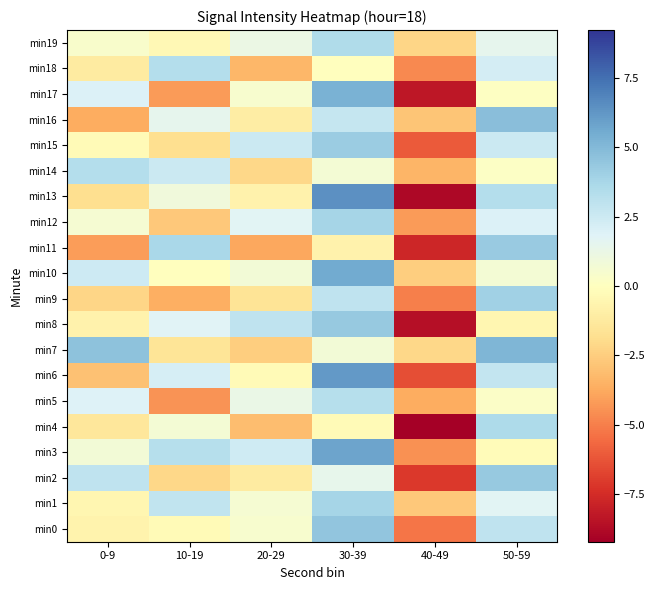

Reading left to right, transcribe all the data shown in this chart.

min0: 0-9=-0.7	10-19=-0.3	20-29=0.5	30-39=4.5	40-49=-5.3	50-59=3.0
min1: 0-9=-0.6	10-19=2.9	20-29=0.6	30-39=3.9	40-49=-2.7	50-59=1.7
min2: 0-9=3.0	10-19=-2.1	20-29=-1.2	30-39=1.4	40-49=-7.1	50-59=4.4
min3: 0-9=0.8	10-19=3.3	20-29=2.4	30-39=5.8	40-49=-4.5	50-59=-0.2
min4: 0-9=-1.4	10-19=0.7	20-29=-3.1	30-39=-0.3	40-49=-9.2	50-59=3.6
min5: 0-9=1.9	10-19=-4.4	20-29=1.3	30-39=3.3	40-49=-3.7	50-59=0.3
min6: 0-9=-3.0	10-19=2.2	20-29=-0.3	30-39=6.2	40-49=-6.4	50-59=2.9
min7: 0-9=4.7	10-19=-1.5	20-29=-2.5	30-39=0.8	40-49=-2.1	50-59=5.2
min8: 0-9=-0.7	10-19=1.8	20-29=3.0	30-39=4.4	40-49=-8.6	50-59=-0.5
min9: 0-9=-2.2	10-19=-3.6	20-29=-1.6	30-39=3.0	40-49=-5.0	50-59=4.0
min10: 0-9=2.5	10-19=-0.0	20-29=0.8	30-39=5.6	40-49=-2.5	50-59=0.7
min11: 0-9=-4.1	10-19=3.7	20-29=-3.8	30-39=-0.7	40-49=-7.7	50-59=4.3
min12: 0-9=0.6	10-19=-2.7	20-29=1.7	30-39=3.9	40-49=-4.2	50-59=2.0
min13: 0-9=-1.8	10-19=0.9	20-29=-0.7	30-39=6.5	40-49=-8.9	50-59=3.4
min14: 0-9=3.4	10-19=2.6	20-29=-2.1	30-39=0.7	40-49=-3.4	50-59=0.2
min15: 0-9=-0.3	10-19=-1.8	20-29=2.6	30-39=4.2	40-49=-6.1	50-59=2.6
min16: 0-9=-3.7	10-19=1.5	20-29=-1.0	30-39=2.8	40-49=-2.8	50-59=4.8
min17: 0-9=2.0	10-19=-4.2	20-29=0.5	30-39=5.3	40-49=-8.3	50-59=0.1
min18: 0-9=-1.2	10-19=3.4	20-29=-3.3	30-39=-0.0	40-49=-4.7	50-59=2.3
min19: 0-9=0.4	10-19=-0.4	20-29=1.2	30-39=3.5	40-49=-2.2	50-59=1.5